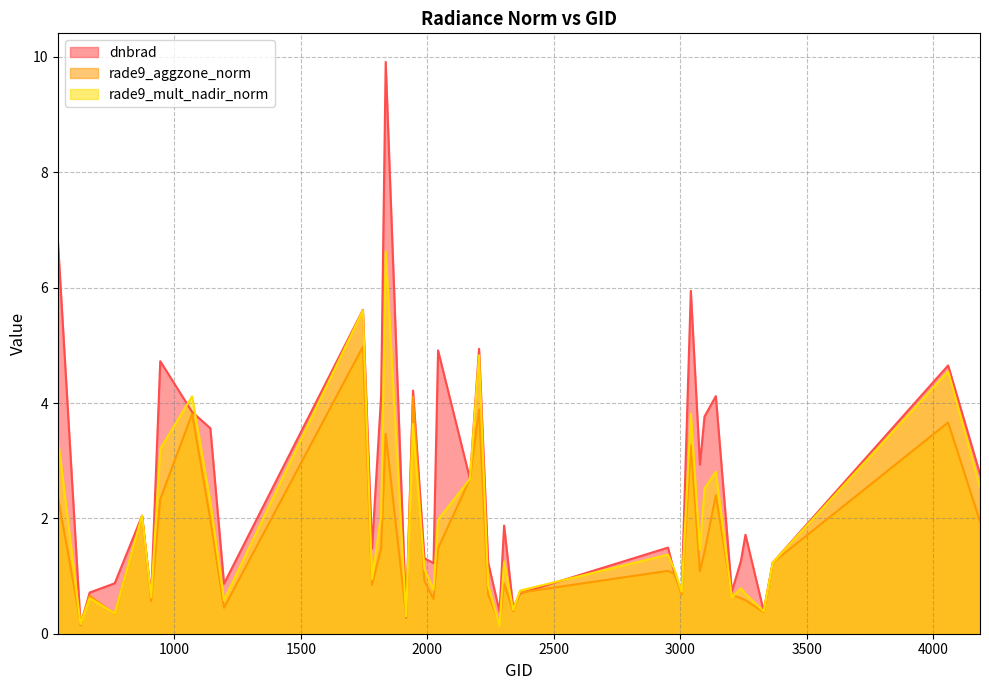

Is the value of rade9_aggzone_norm at 3140 greater than the value of dnbrad at 2204?

No